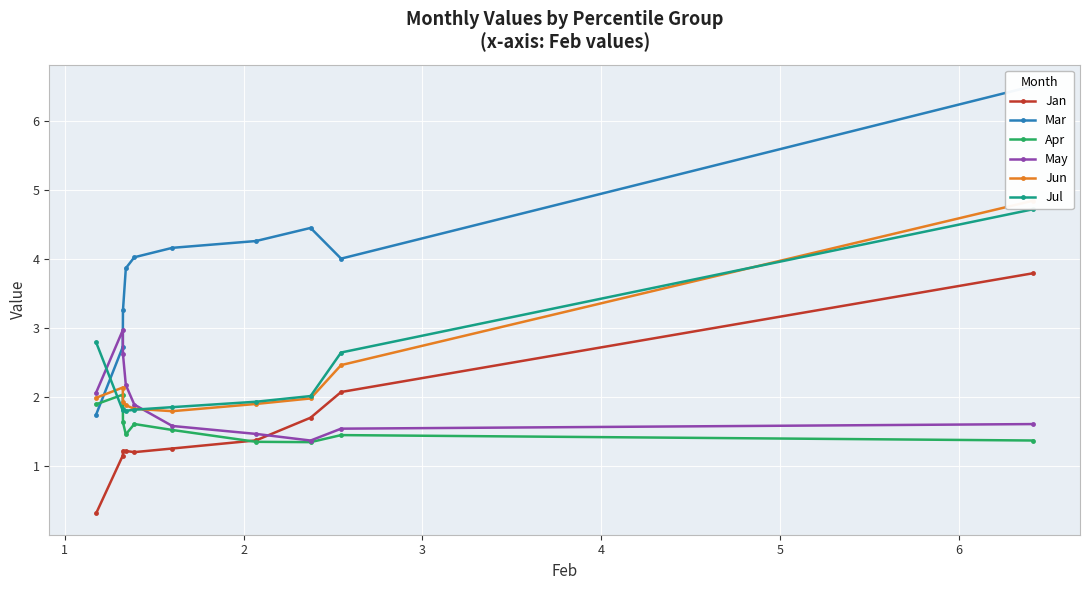

What is the value of the Apr point at the 6th from the left?

1.5